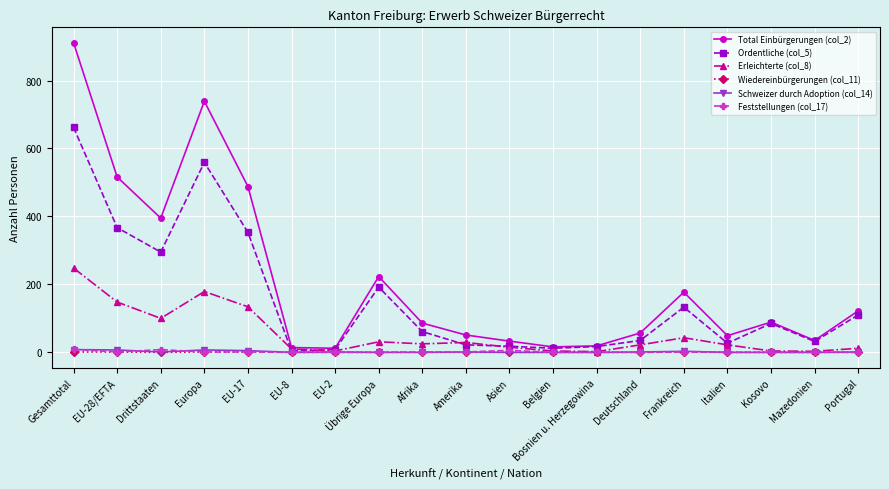

What is the spread (max minus min) of values at Deutschland?

57